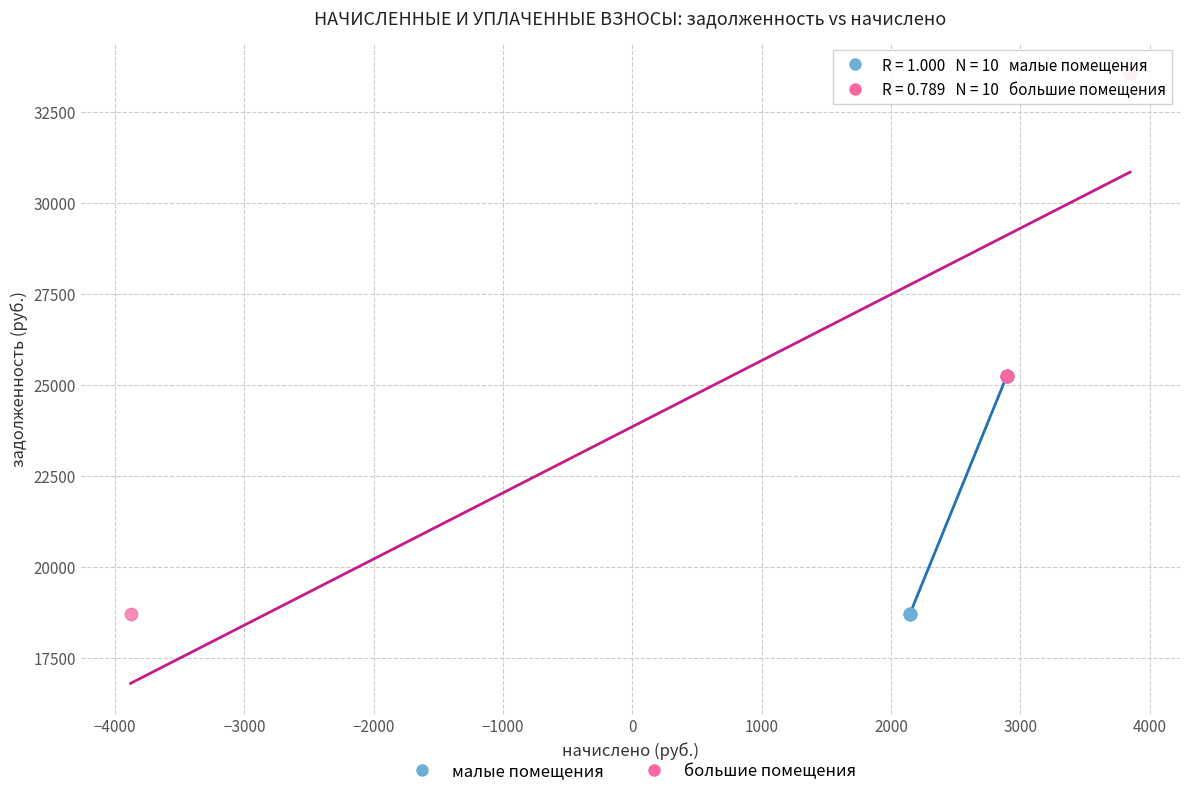

Which series has the widest spread of Y values?

большие помещения